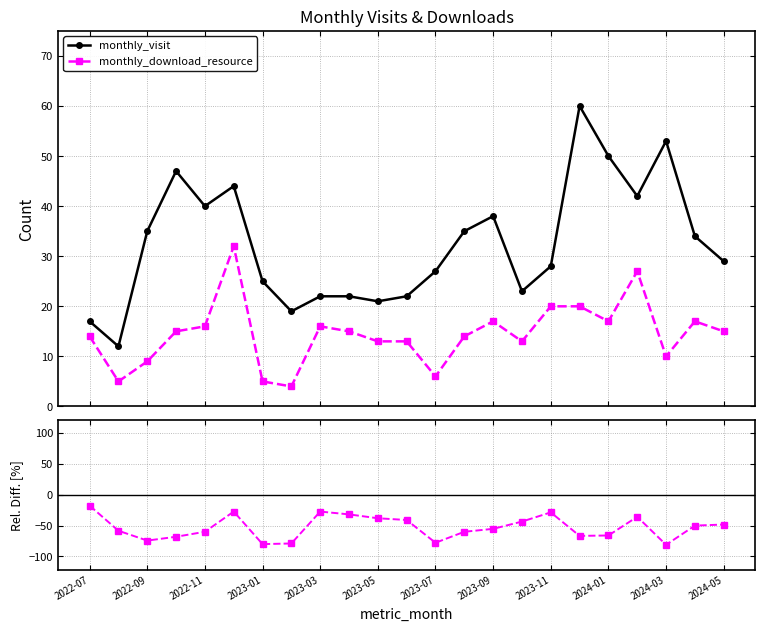

True or false: monthly_download_resource has more than 1 points higher than both neighbors.

True